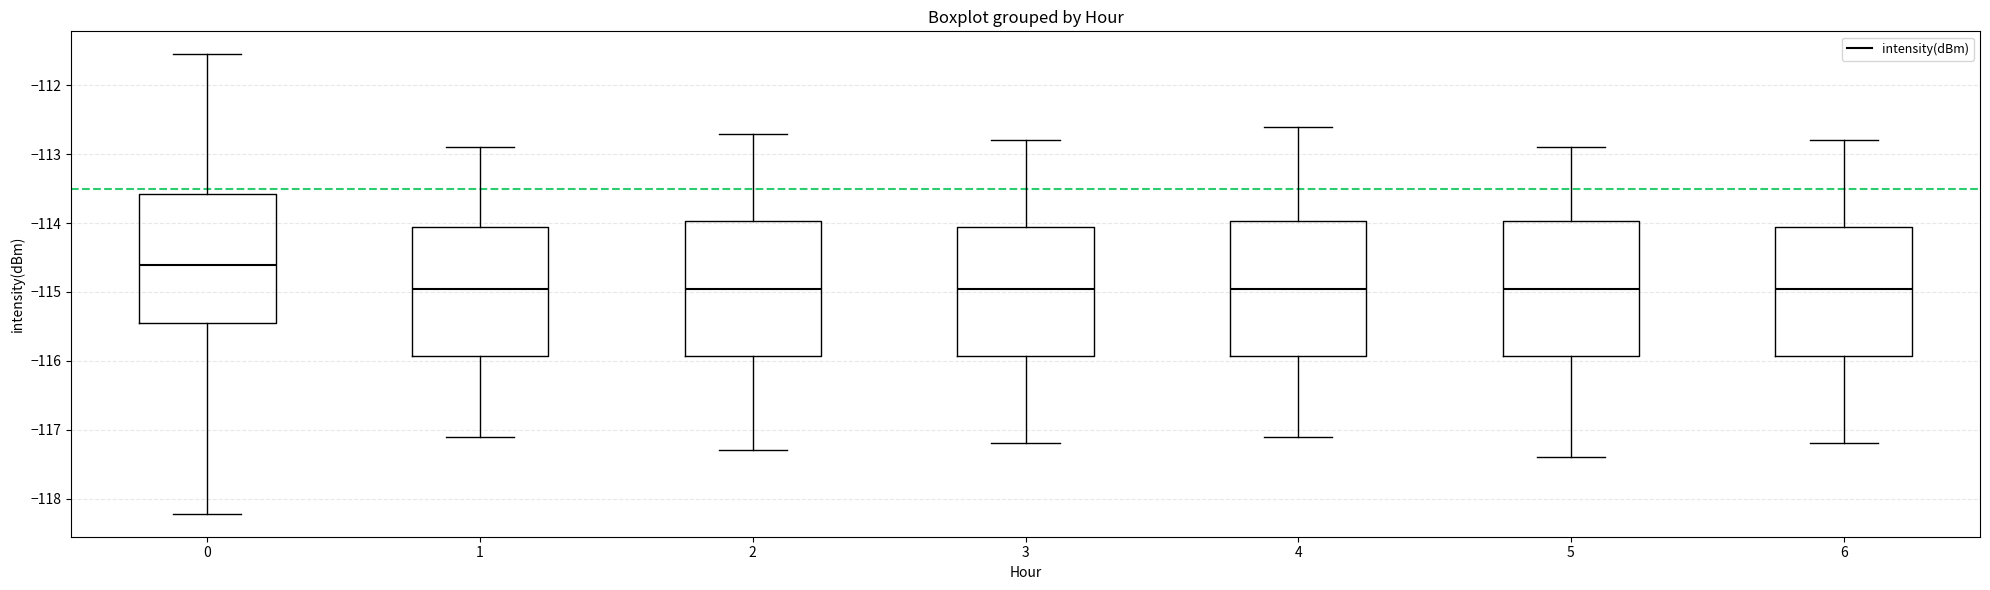

Reading left to right, transcribe this box plot: for each box, give where its median line is, the range the box spans, and where its two whiskers end, as read against the y-axis. The values are not printed on the chart, so give them approximately, as read against the axis.

0: median -114.6, box -115.5 to -113.6, whiskers -118.2 to -111.5
1: median -114.9, box -115.9 to -114.0, whiskers -117.1 to -112.9
2: median -114.9, box -115.9 to -114.0, whiskers -117.3 to -112.7
3: median -114.9, box -115.9 to -114.0, whiskers -117.2 to -112.8
4: median -114.9, box -115.9 to -114.0, whiskers -117.1 to -112.6
5: median -114.9, box -115.9 to -114.0, whiskers -117.4 to -112.9
6: median -114.9, box -115.9 to -114.0, whiskers -117.2 to -112.8